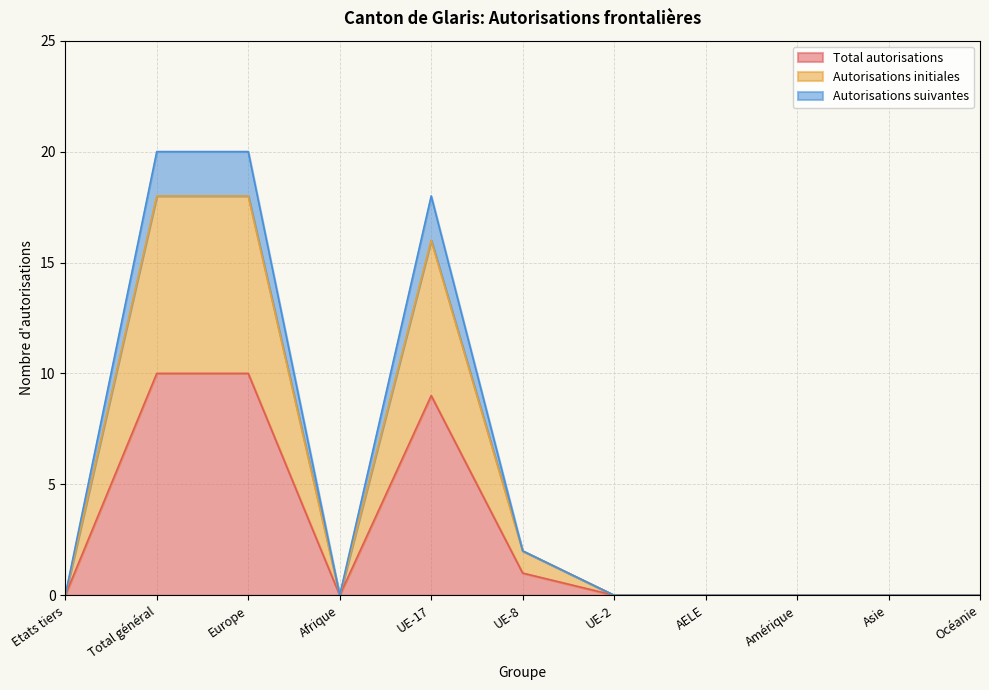

How many series are shown in this chart?

3